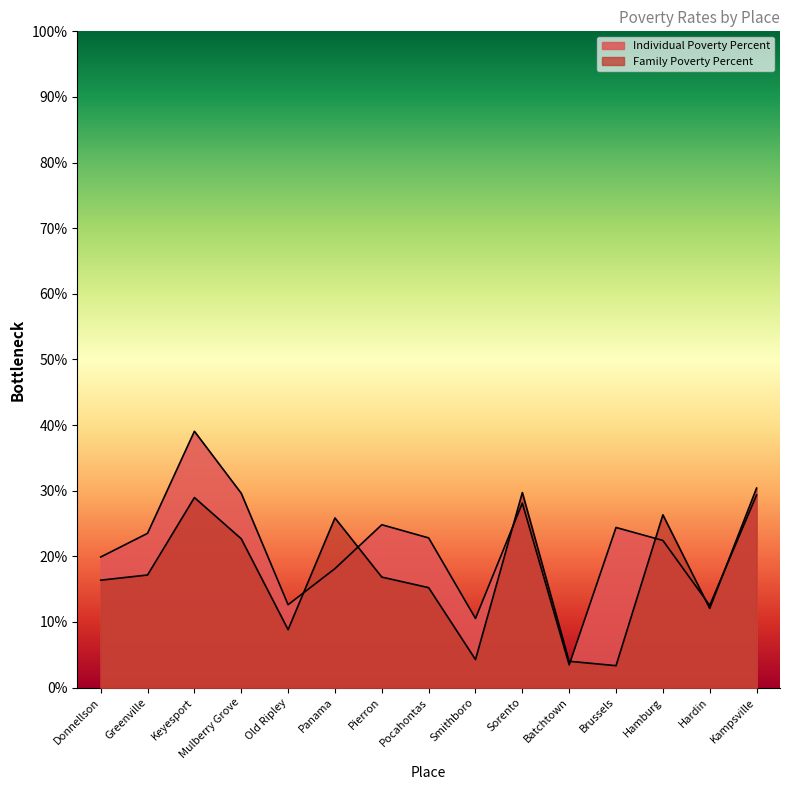

Which series ends up on top after the final intersection of Individual Poverty Percent and Family Poverty Percent?

Family Poverty Percent